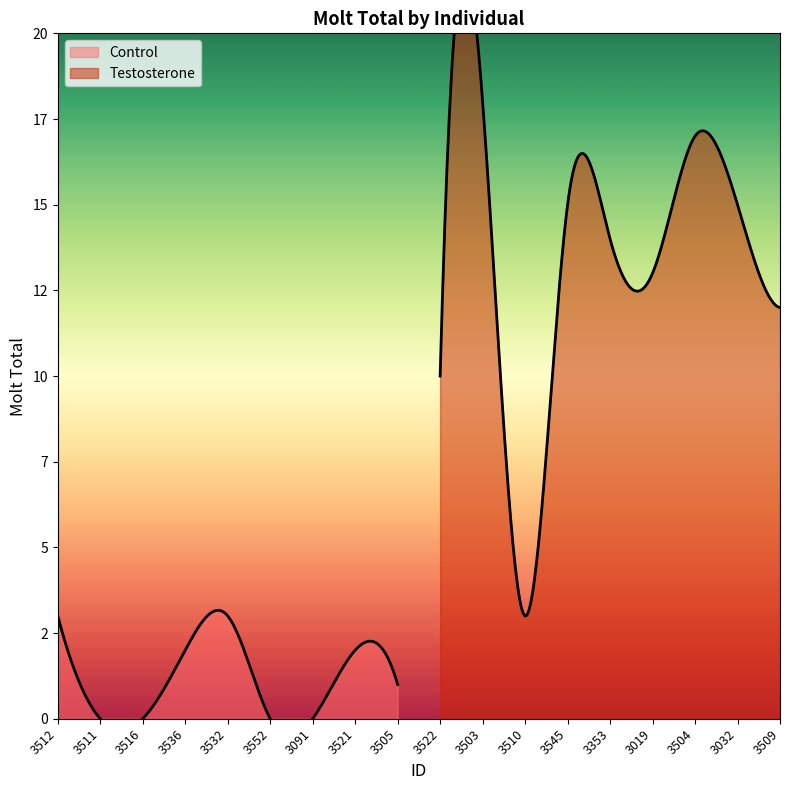

At which label is Control closest to 1?

3505